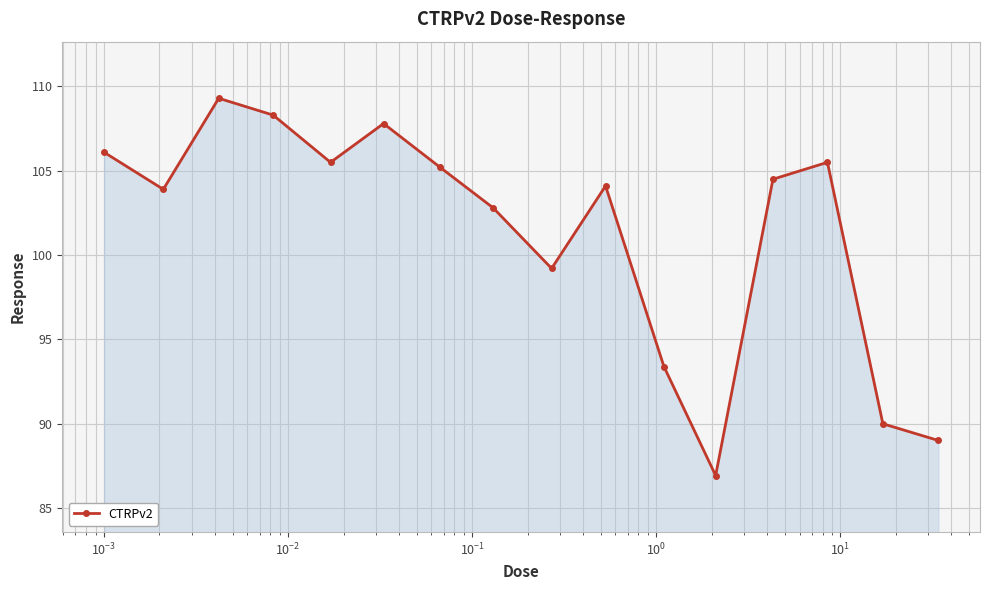

How many lines are shown in the chart?

1